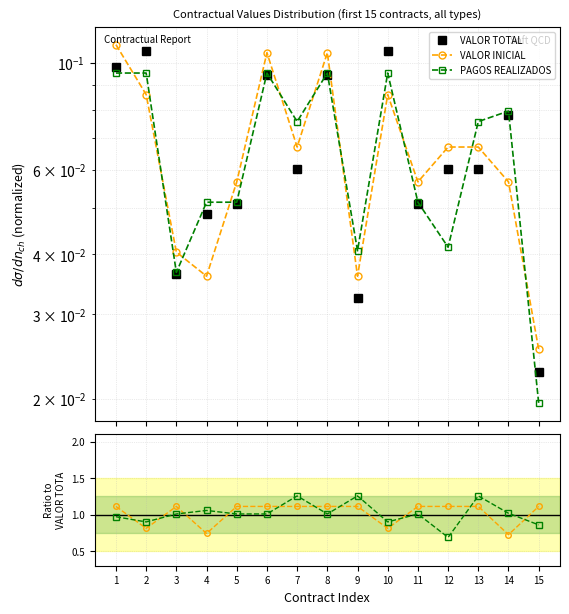

At how many categories does at least one series exceed 0?

15